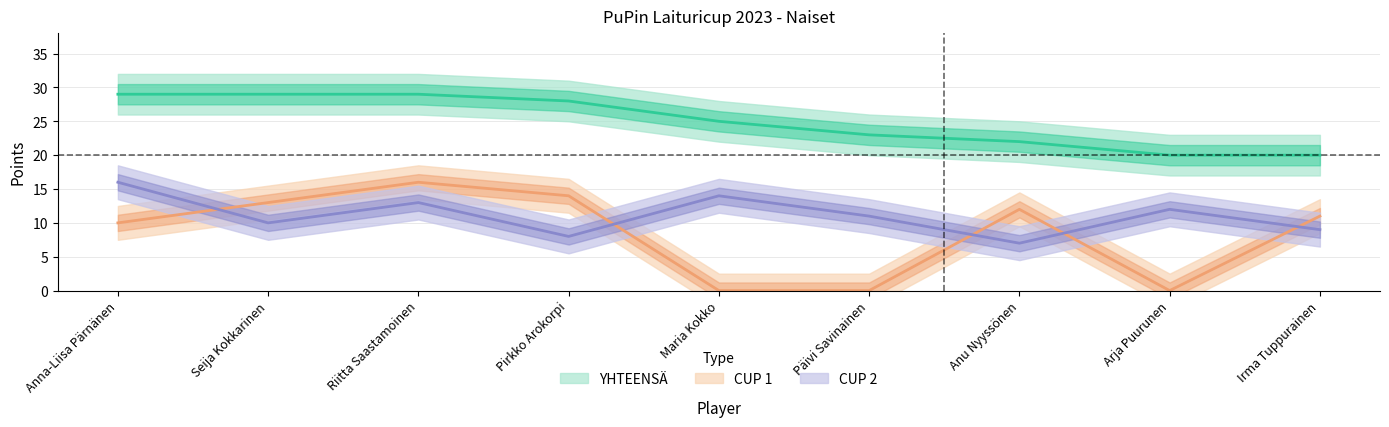

The value of YHTEENSÄ at Pirkko Arokorpi is 16. True or false?

False